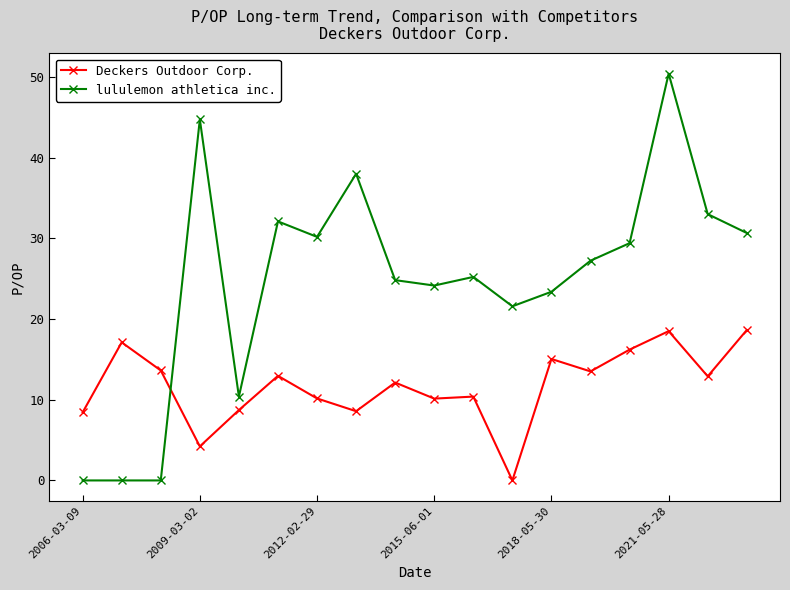

True or false: lululemon athletica inc. has more than 1 points higher than both neighbors.

True